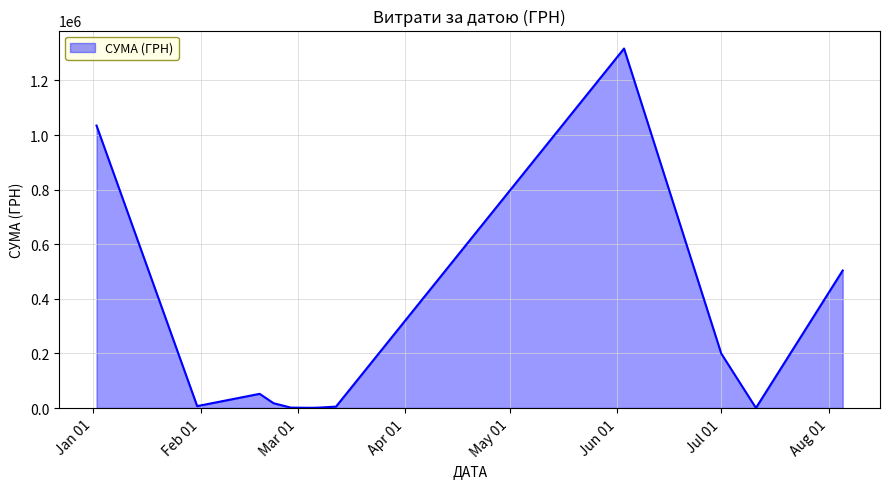

What is the maximum value shown in the chart?

1316889.5